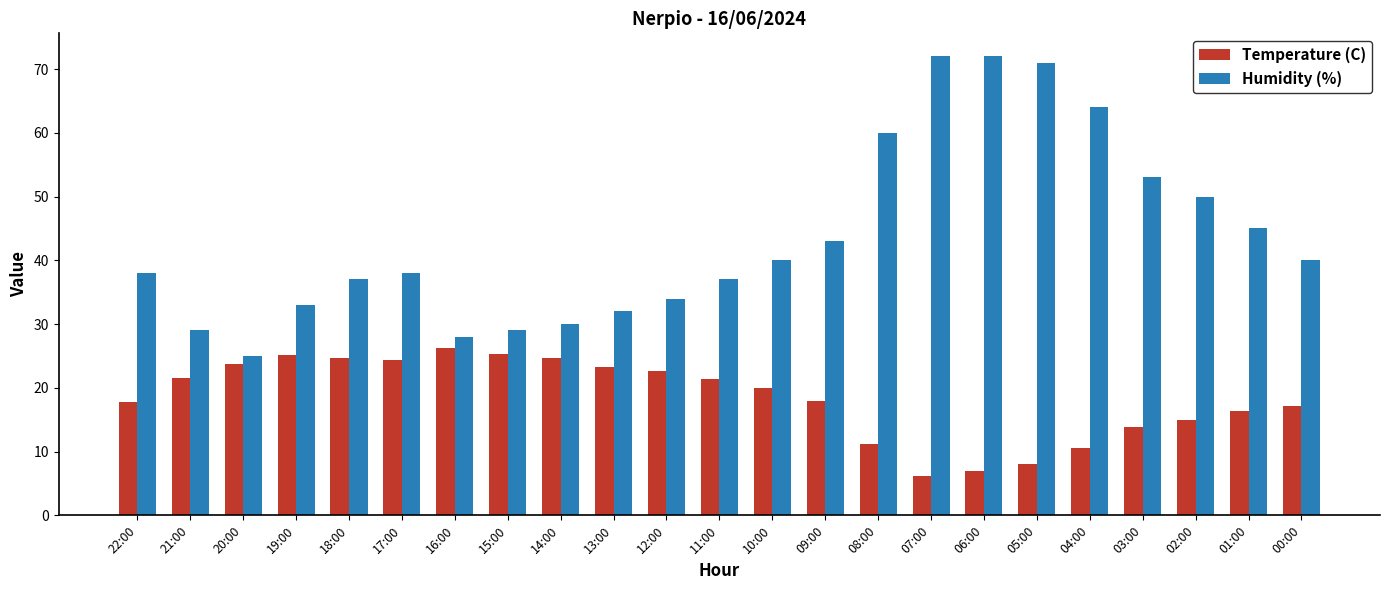

List the series in order of their overall mean, lowest first.

Temperature (C), Humidity (%)